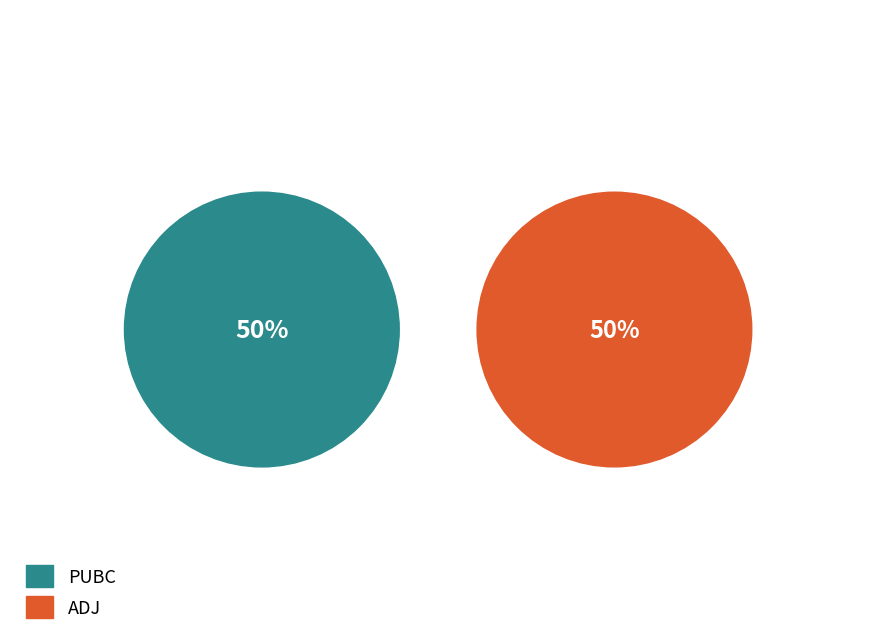

To the nearest percent, what portion does PUBC represent?

50%